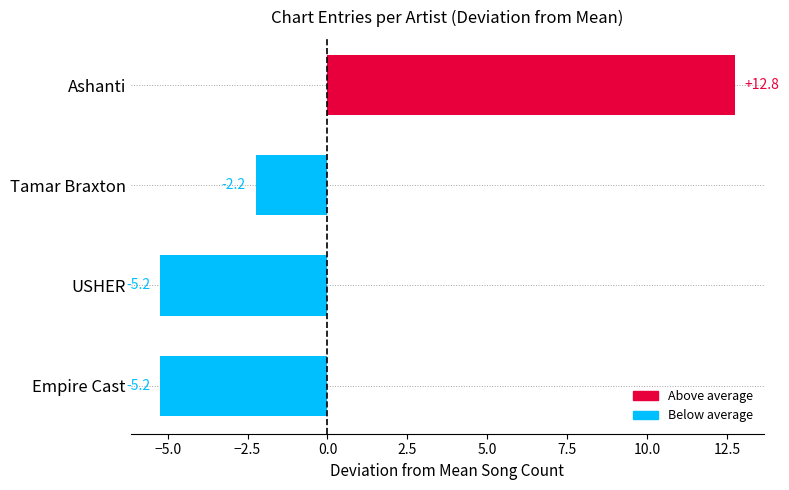

How many categories are shown in the chart?

4